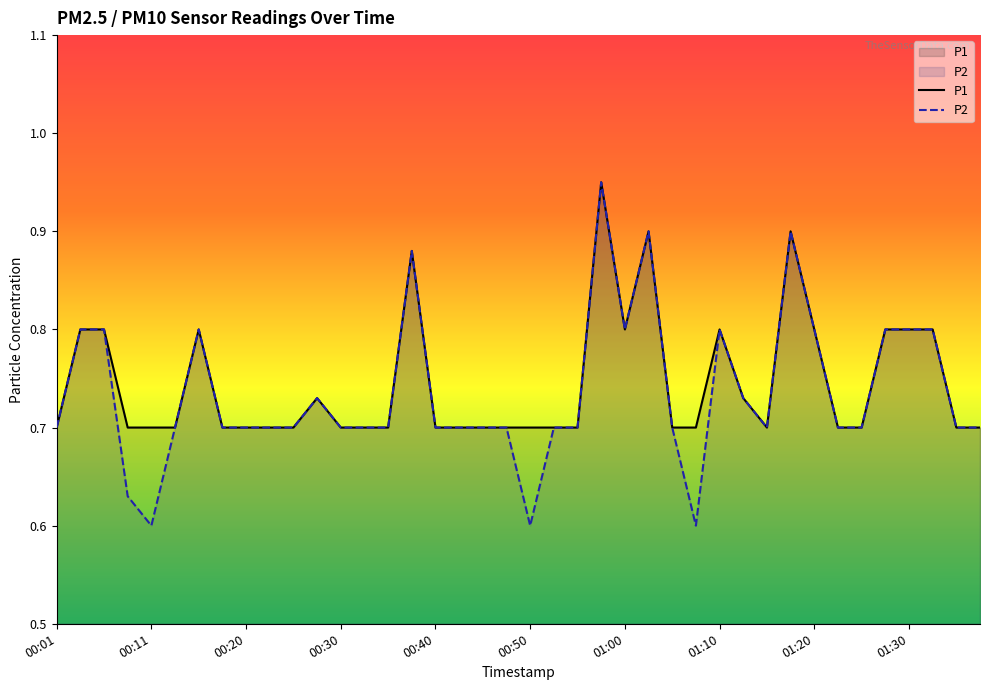

Rank the series by their average value, from lowest to highest.

P2, P1